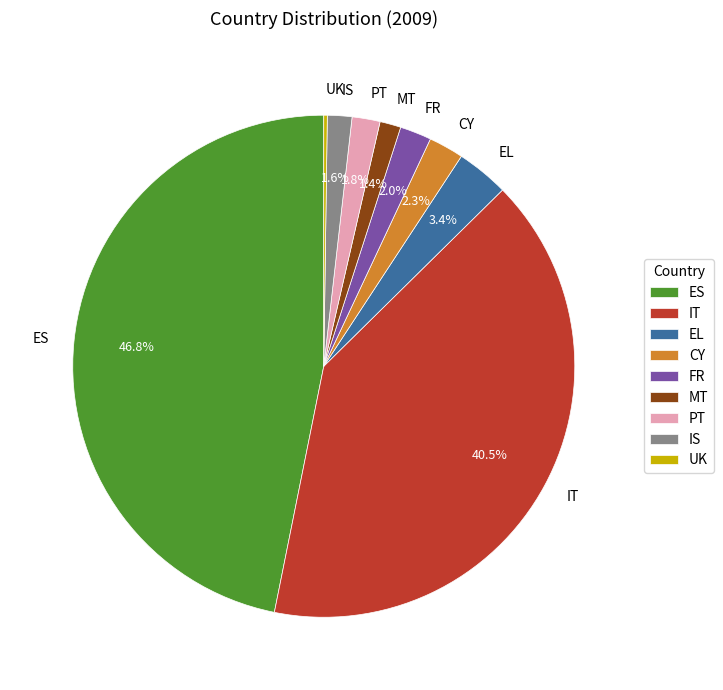

To the nearest percent, what is the difference between the largest and smallest slice percentages?

47%